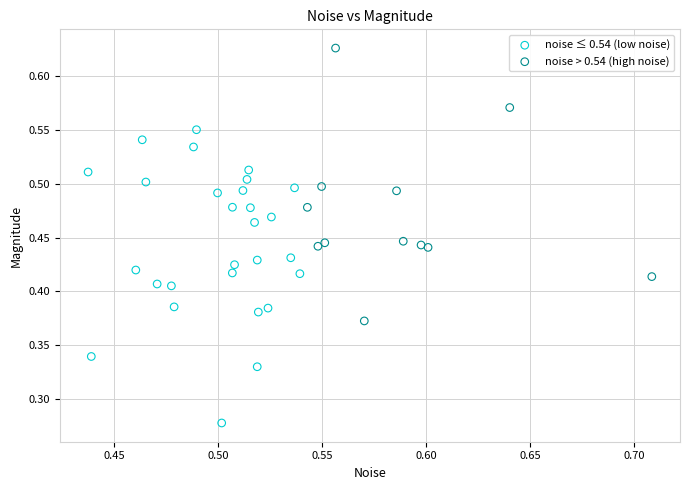

Which series contains the highest Y value?

noise > 0.54 (high noise)